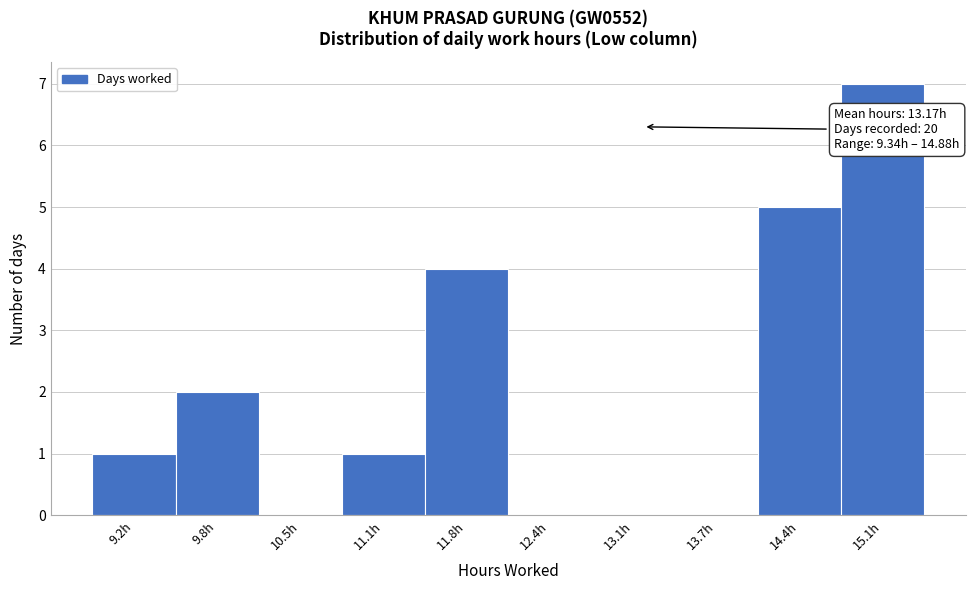

Which range on the x-axis has the tallest bar?

14.7 to 15.4